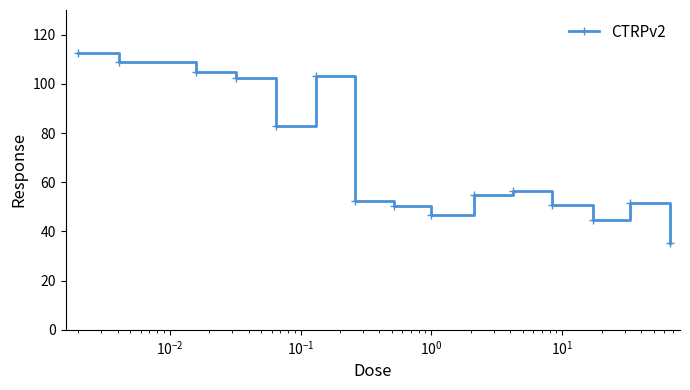

True or false: the data has more than 2 interior local peaks.

True